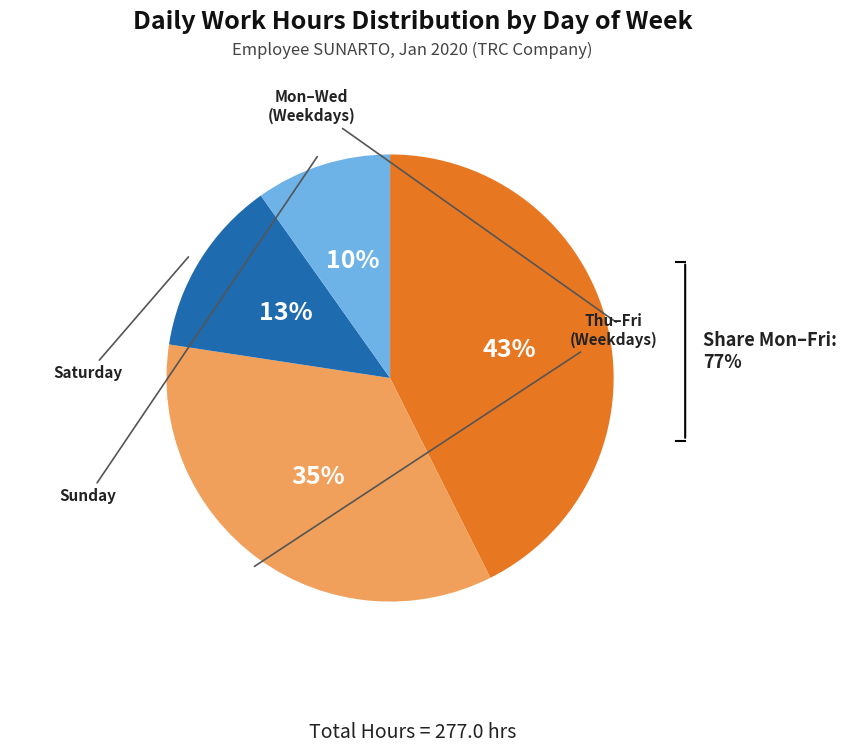

Is there a majority slice in this chart?

No